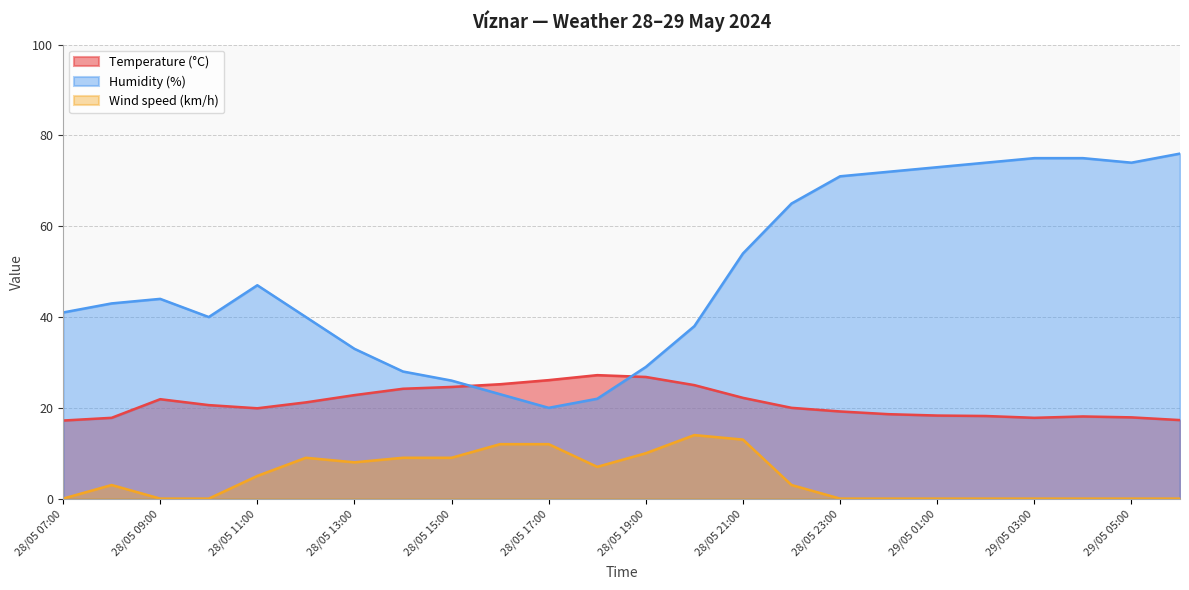

Which series has the largest total across all categories?

Humidity (%)